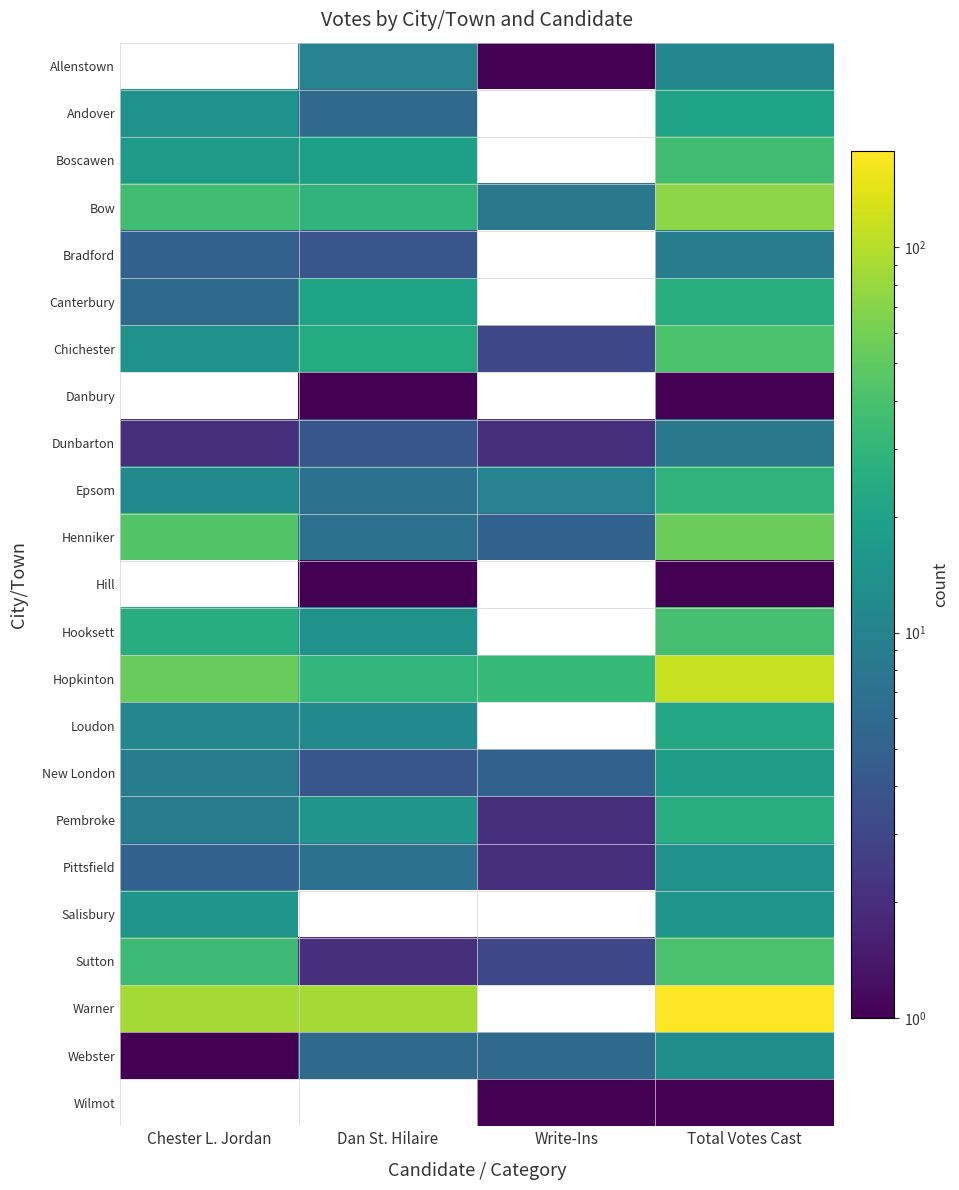

How many data points does each series have?

4